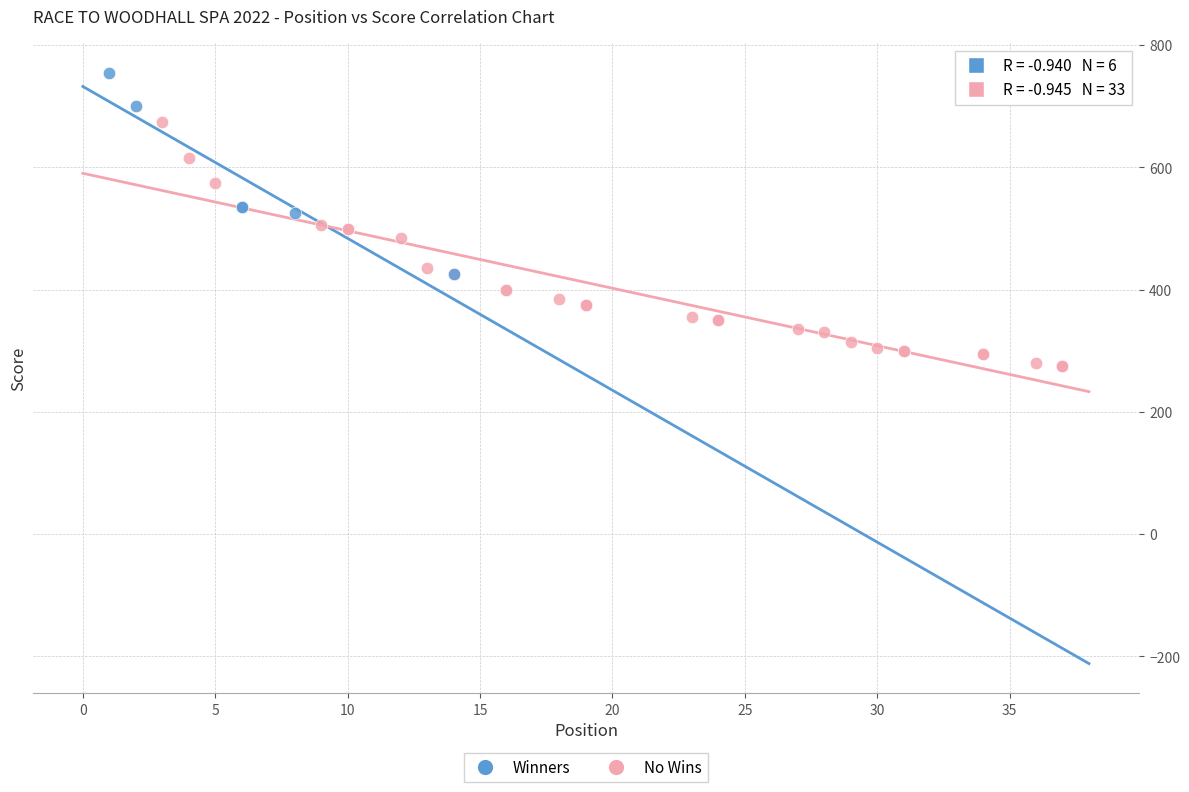

Which series reaches the minimum Y coordinate?

No Wins